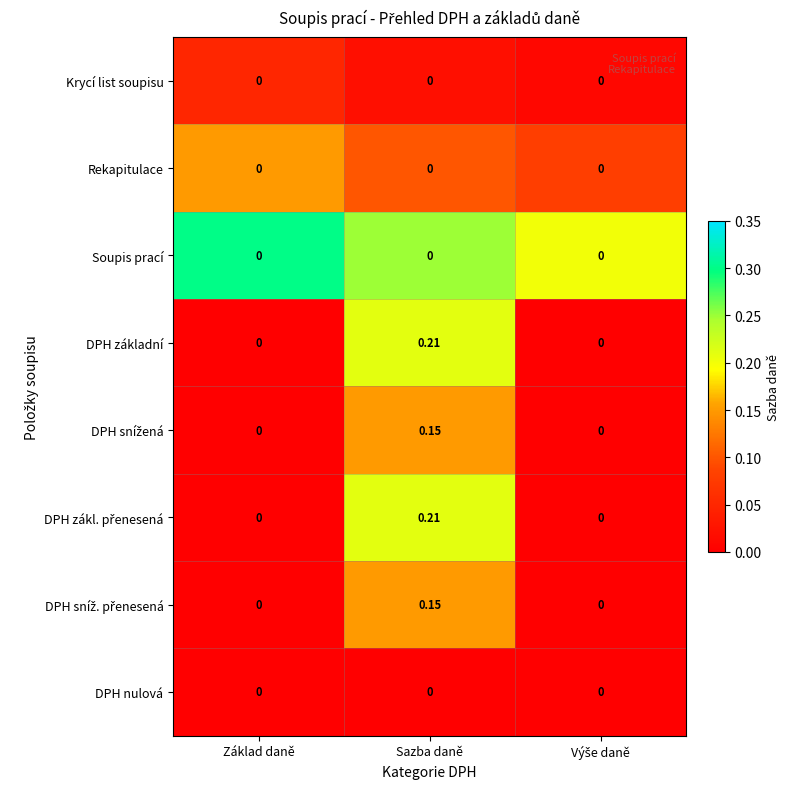

At which category is the sum across all series the highest?

Sazba daně